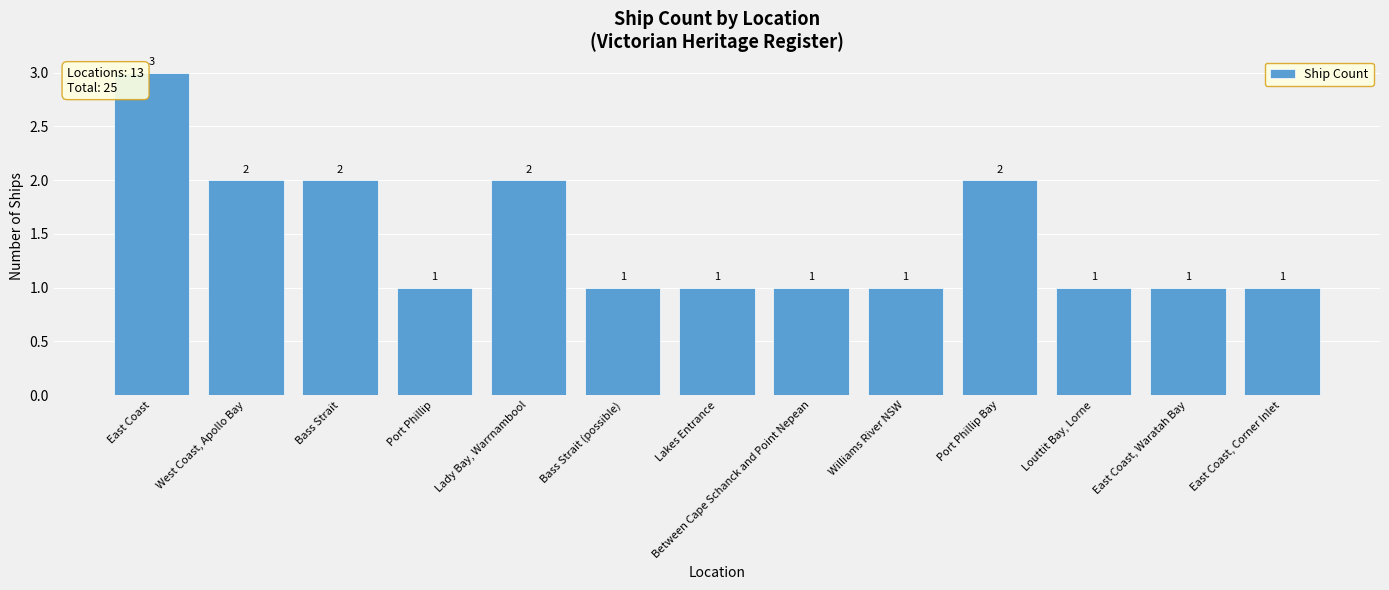

What is the average value?

1